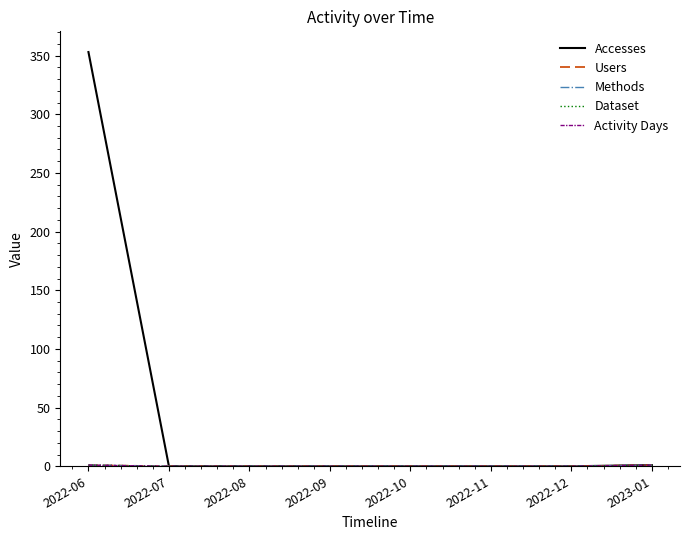

What is the label of the 1st point from the left?

2022-06